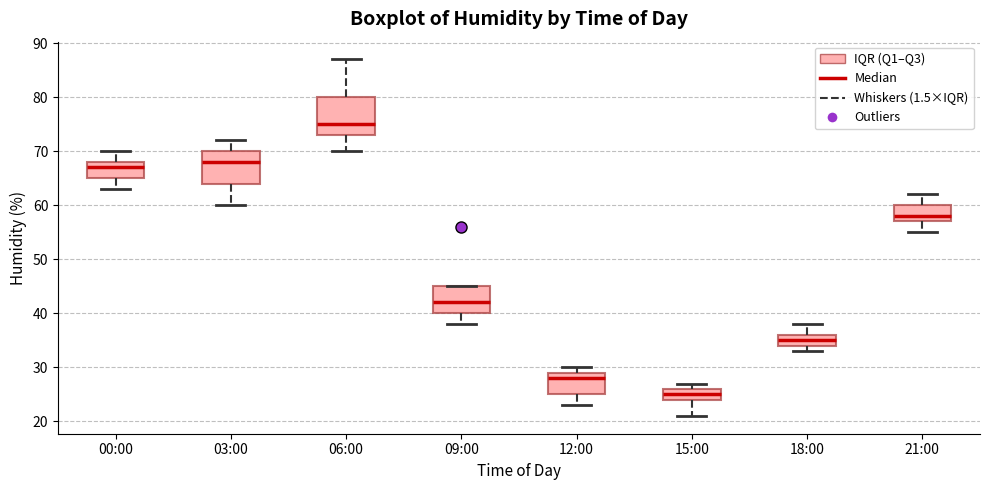

Which box is the tallest, from its lower edge to its upper edge?

06:00